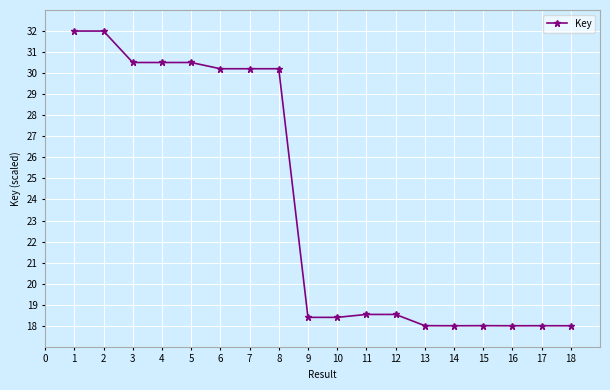

The value at 16 is 18.0. True or false?

True